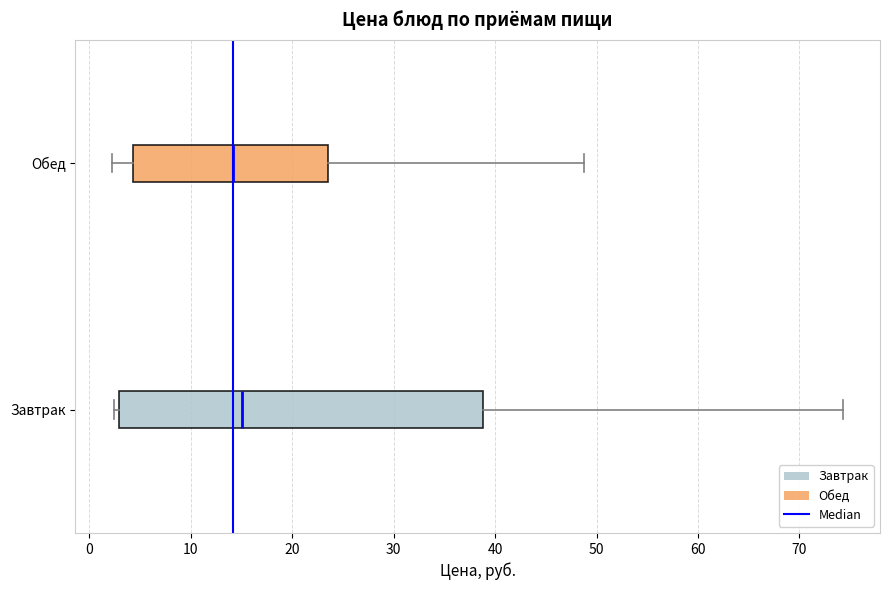

Comparing the boxes themselves (not the whiskers), which one is the widest?

Завтрак